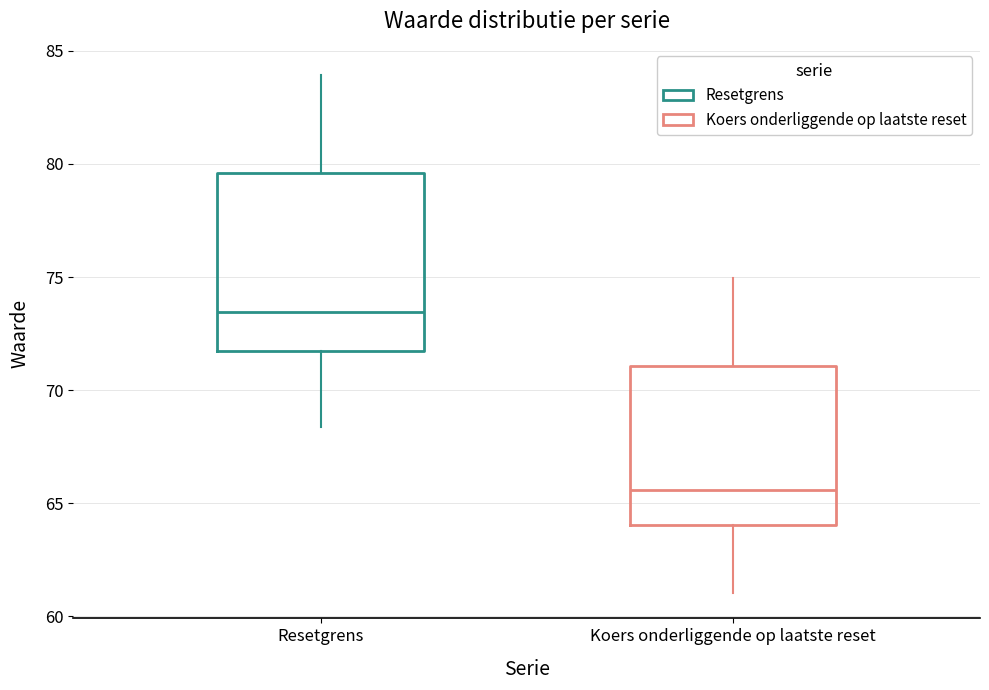

Reading left to right, read every box against the y-axis: the position of its median line, the range the box covers, and the ends of its whiskers. The values are not printed on the chart, so give them approximately, as read against the axis.

Resetgrens: median 73.5, box 71.5 to 79.5, whiskers 68.5 to 84.0
Koers onderliggende op laatste reset: median 65.5, box 64.0 to 71.0, whiskers 61.0 to 75.0